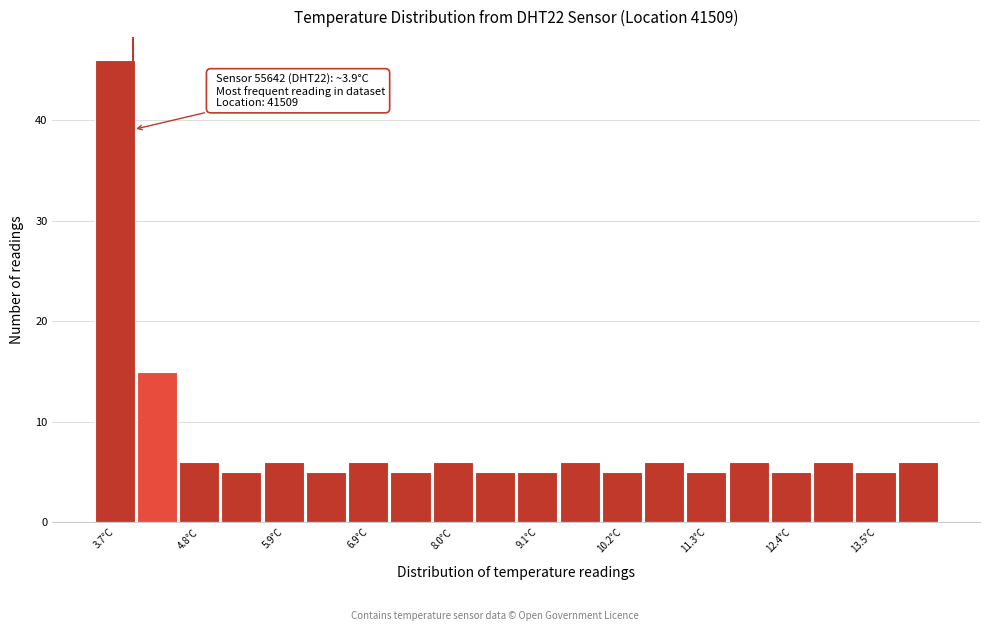

Read against the x-axis, roughly where is the centre of the tallest bar?

3.6